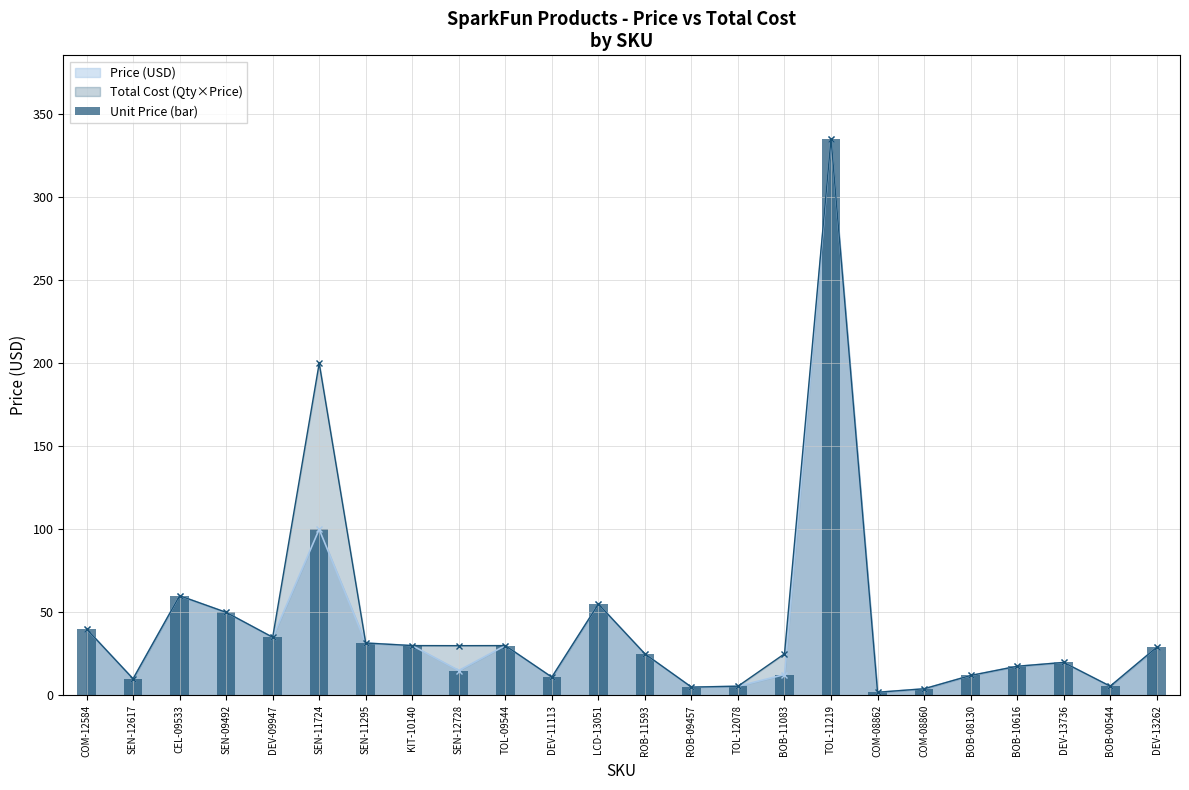

Reading left to right, transcribe all the data shown in this chart.

COM-12584=40.0	SEN-12617=9.9	CEL-09533=60.0	SEN-09492=50.0	DEV-09947=35.0	SEN-11724=100.0	SEN-11295=31.5	KIT-10140=29.9	SEN-12728=14.9	TOL-09544=29.9	DEV-11113=10.9	LCD-13051=55.0	ROB-11593=24.9	ROB-09457=5.0	TOL-12078=5.5	BOB-11083=12.5	TOL-11219=334.9	COM-08862=1.9	COM-08860=4.0	BOB-08130=11.9	BOB-10616=17.5	DEV-13736=19.8	BOB-00544=5.5	DEV-13262=28.9